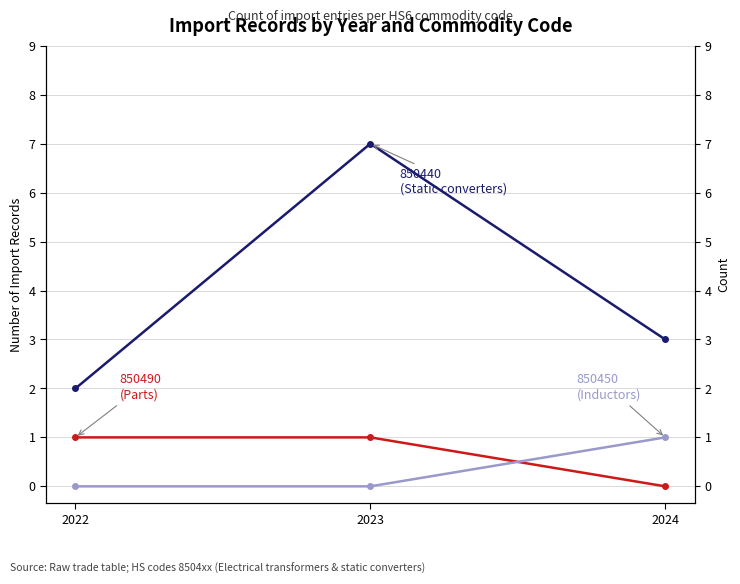

What are all the series names shown in the legend?

850440 (Static converters), 850490 (Parts of converters), 850450 (Inductors)